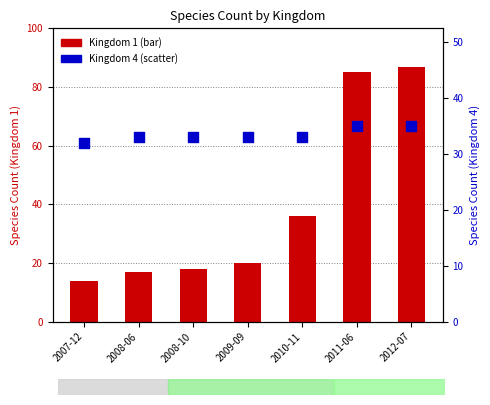

At which category is the sum across all series the highest?

2012-07